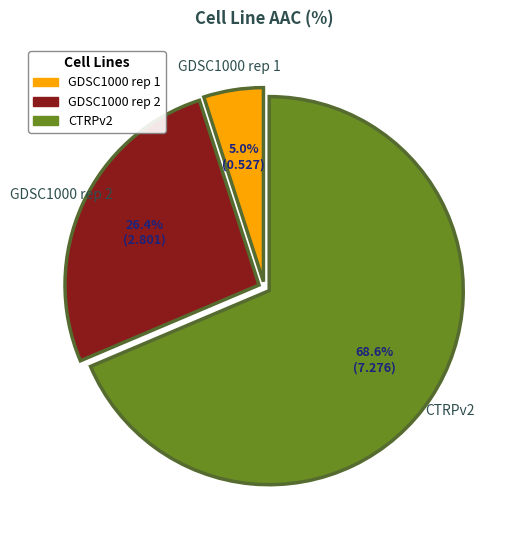

Which category has the biggest portion of the pie?

CTRPv2